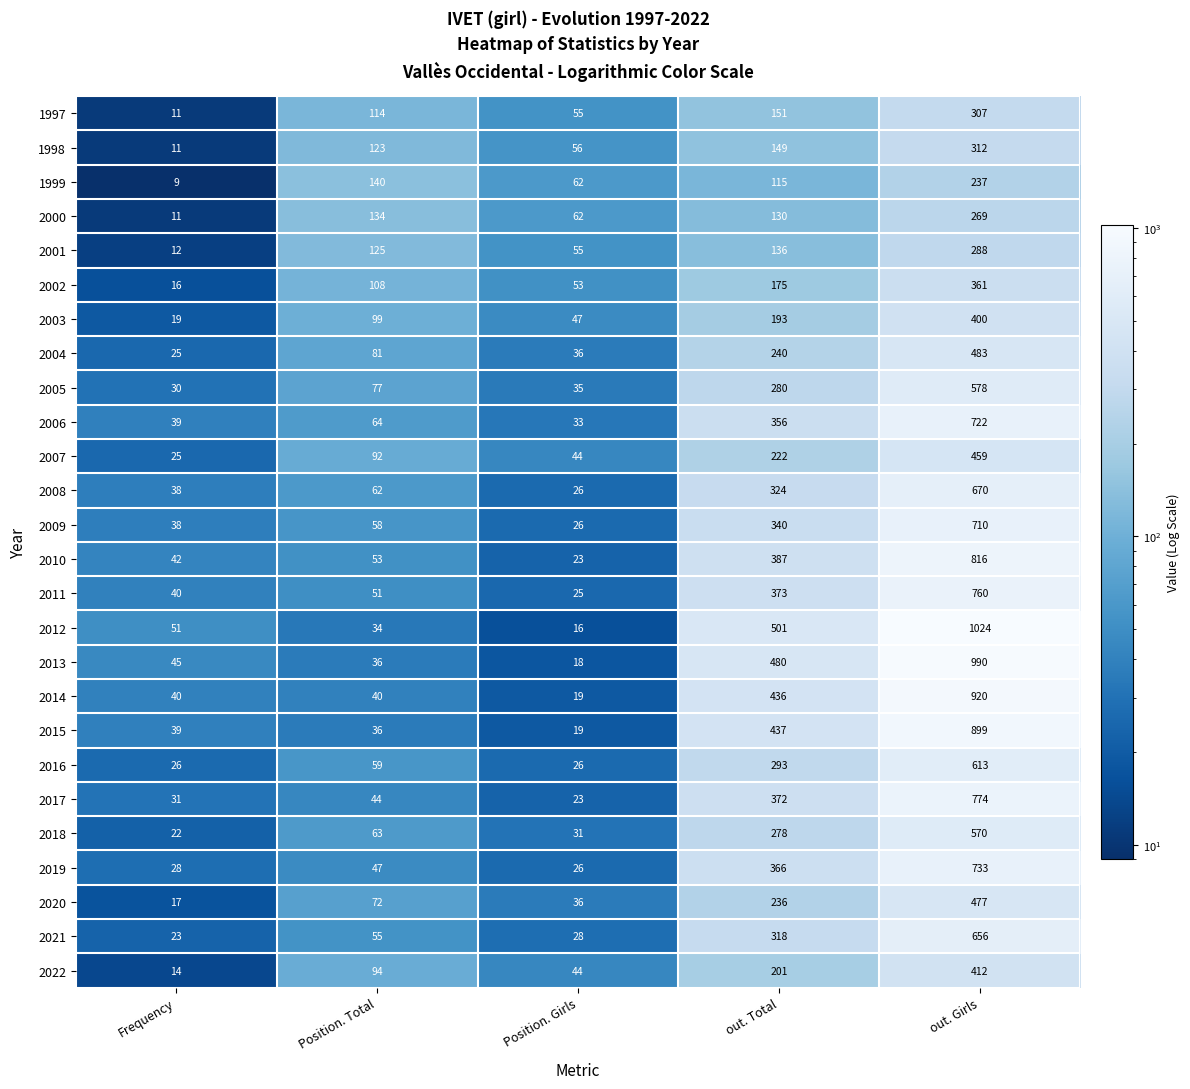

How many 2002 values are between 53 and 175?

3